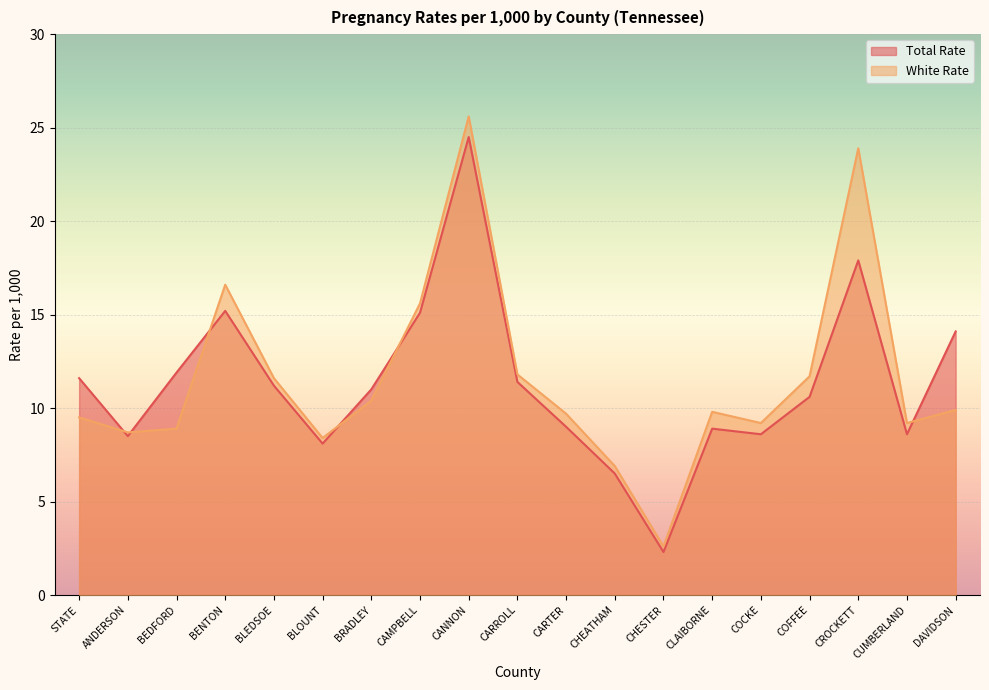

Which series has the largest total across all categories?

White Rate